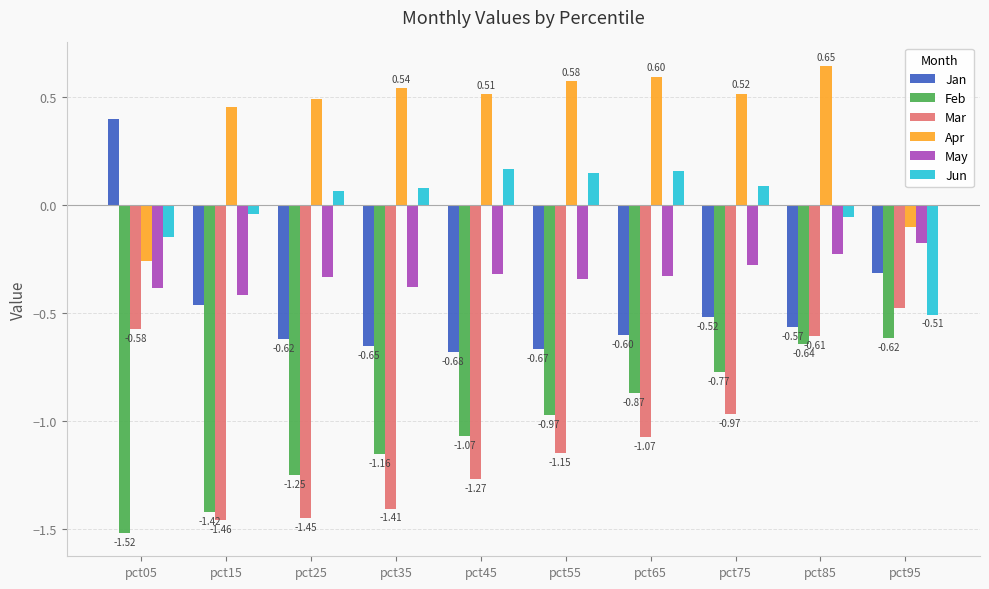

Which category has the lowest value across all series?

pct05